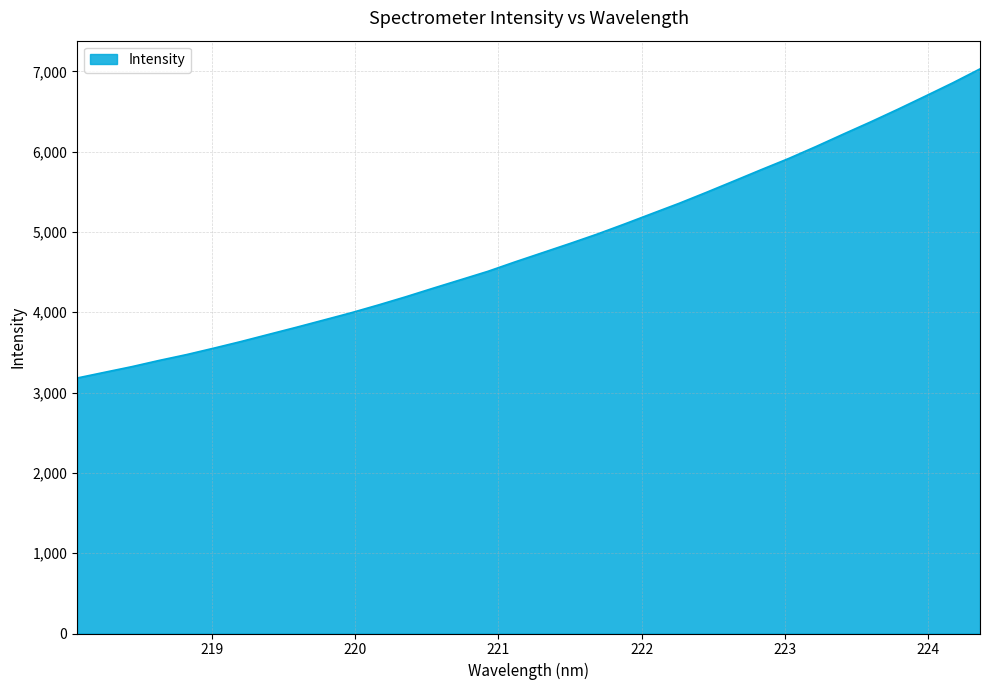

What is the difference between the maximum and minimum values?

3849.0